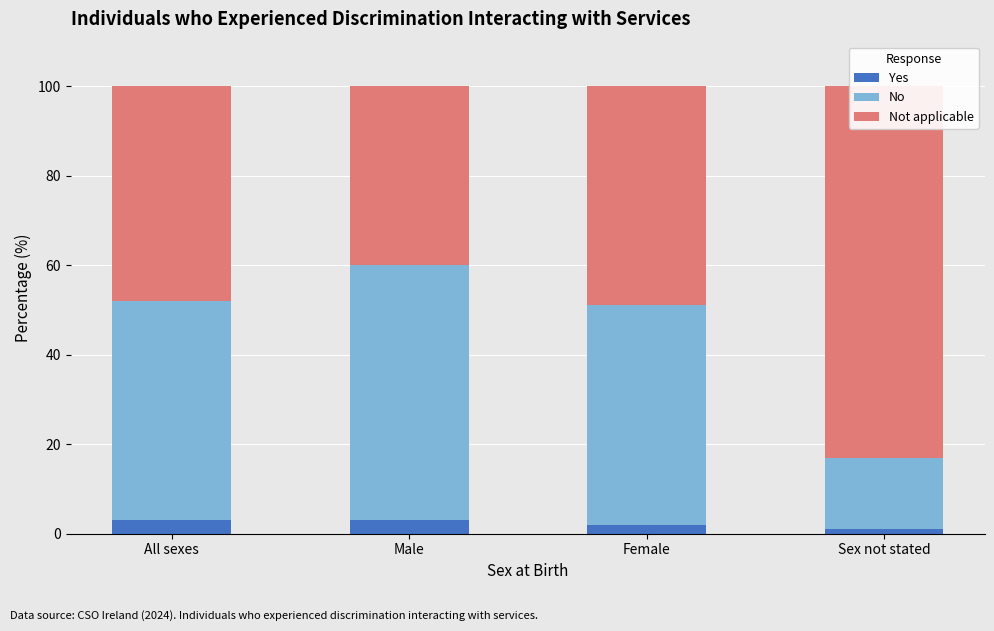

Which has a higher value, All sexes or Sex not stated?

All sexes